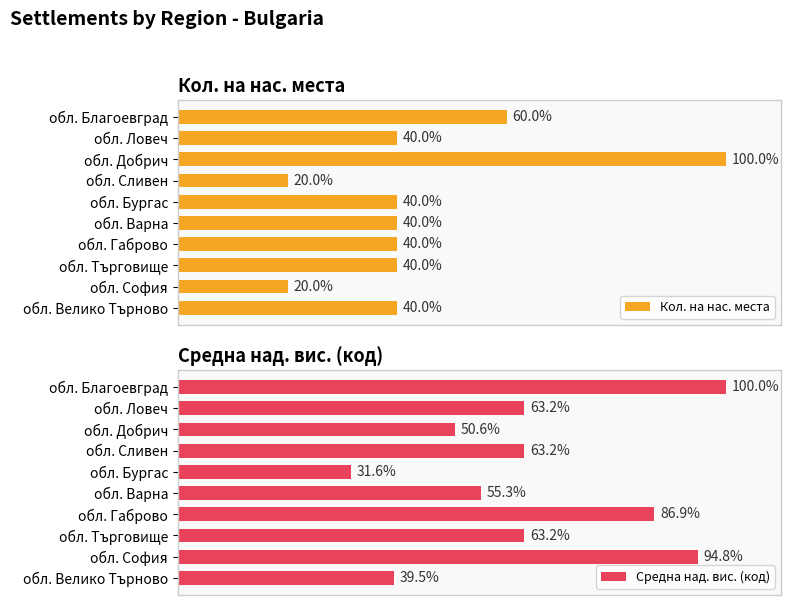

What is the value of the Средна над. вис. (код) bar at the 1st from the left?

100.0